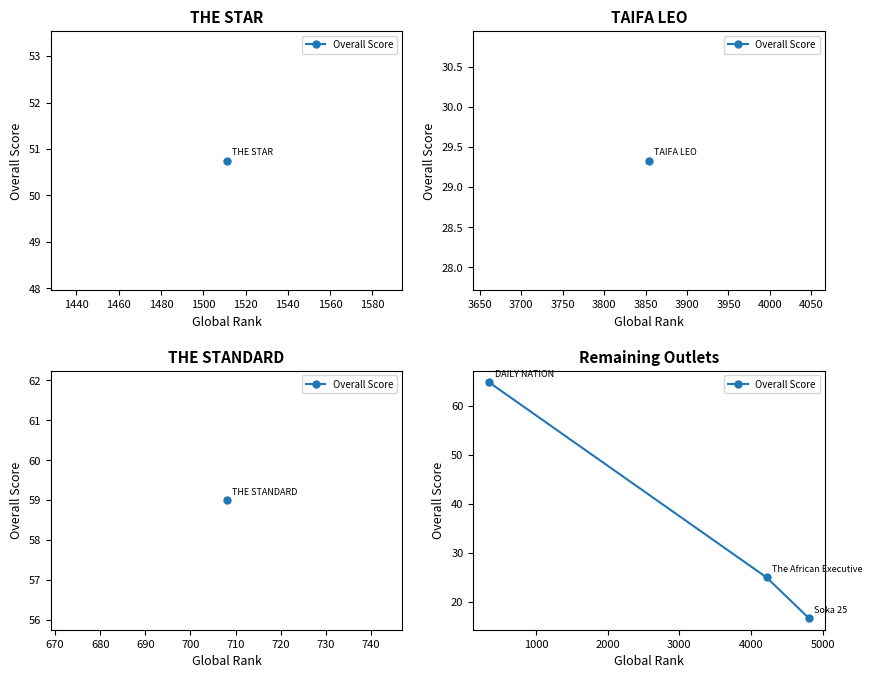

What is the smallest value displayed?

16.8